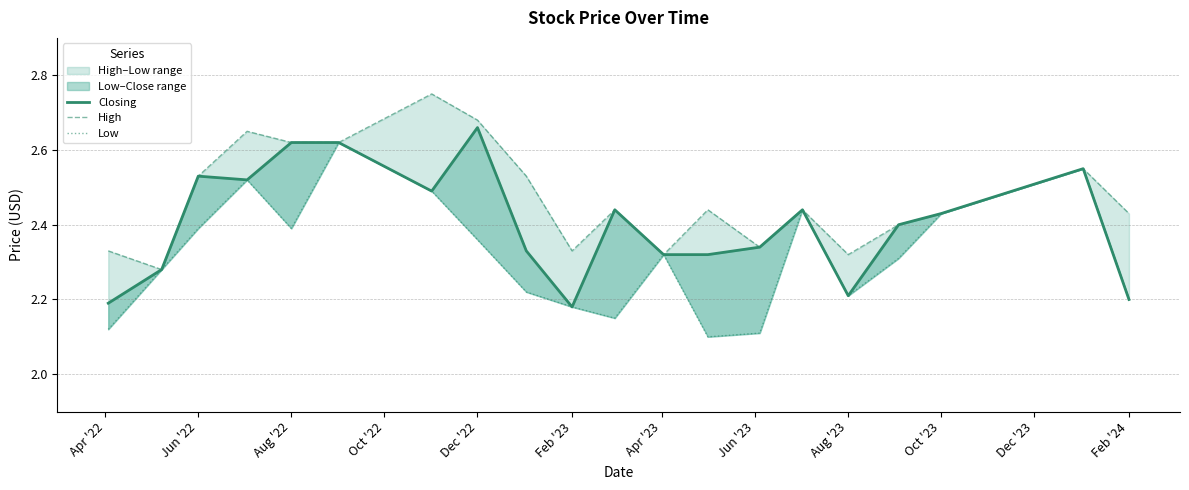

What is the difference between the High values at Apr '23 and Dec '23?

0.3